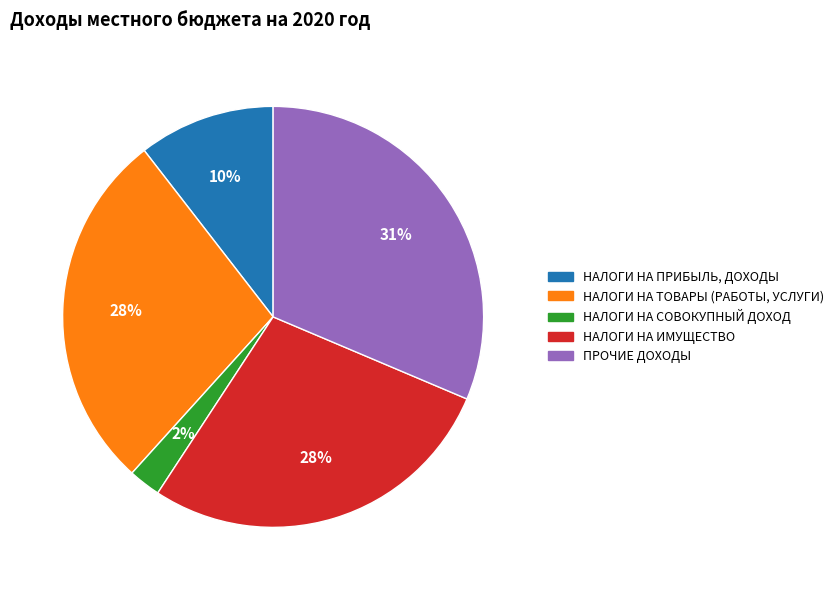

Which category has the biggest portion of the pie?

ПРОЧИЕ ДОХОДЫ